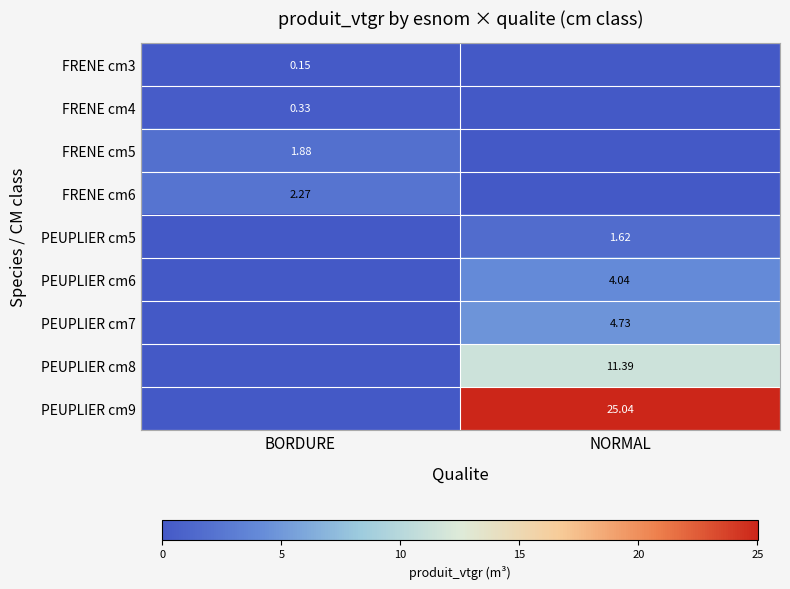

Count the FRENE cm6 values in the range 0 to 2.

1